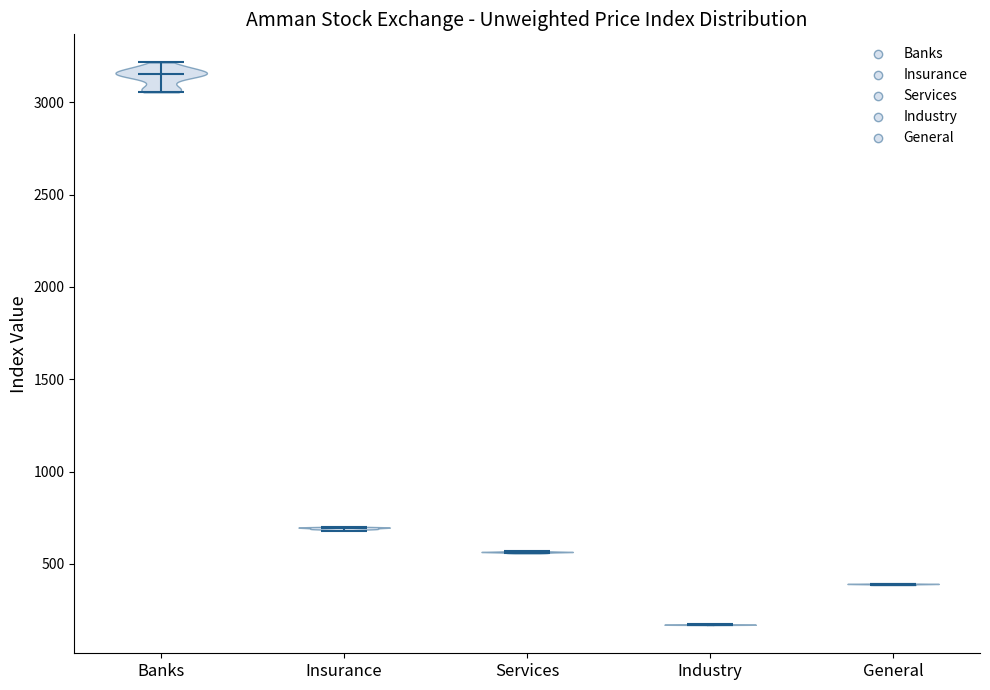

Which violin has the highest median line?

Banks